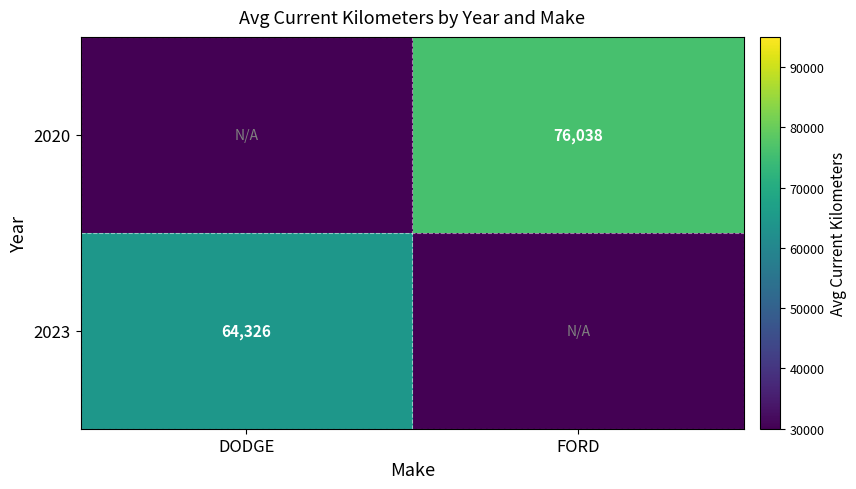

Is it true that 2020 equals 76038 at FORD?

True